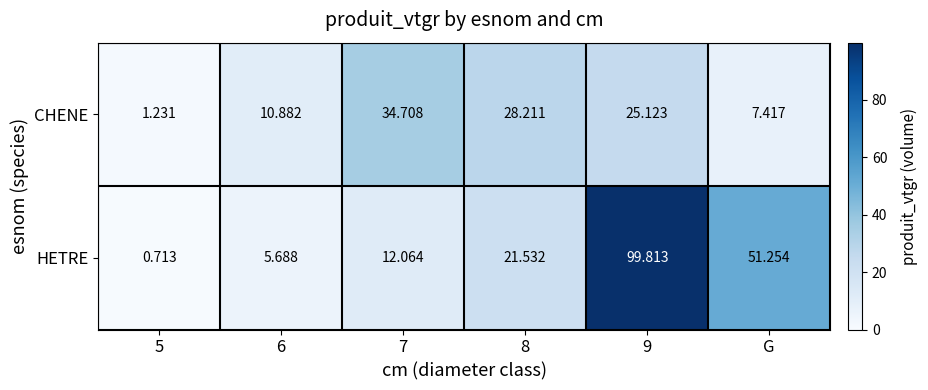

Rank the series by their average value, from highest to lowest.

HETRE, CHENE